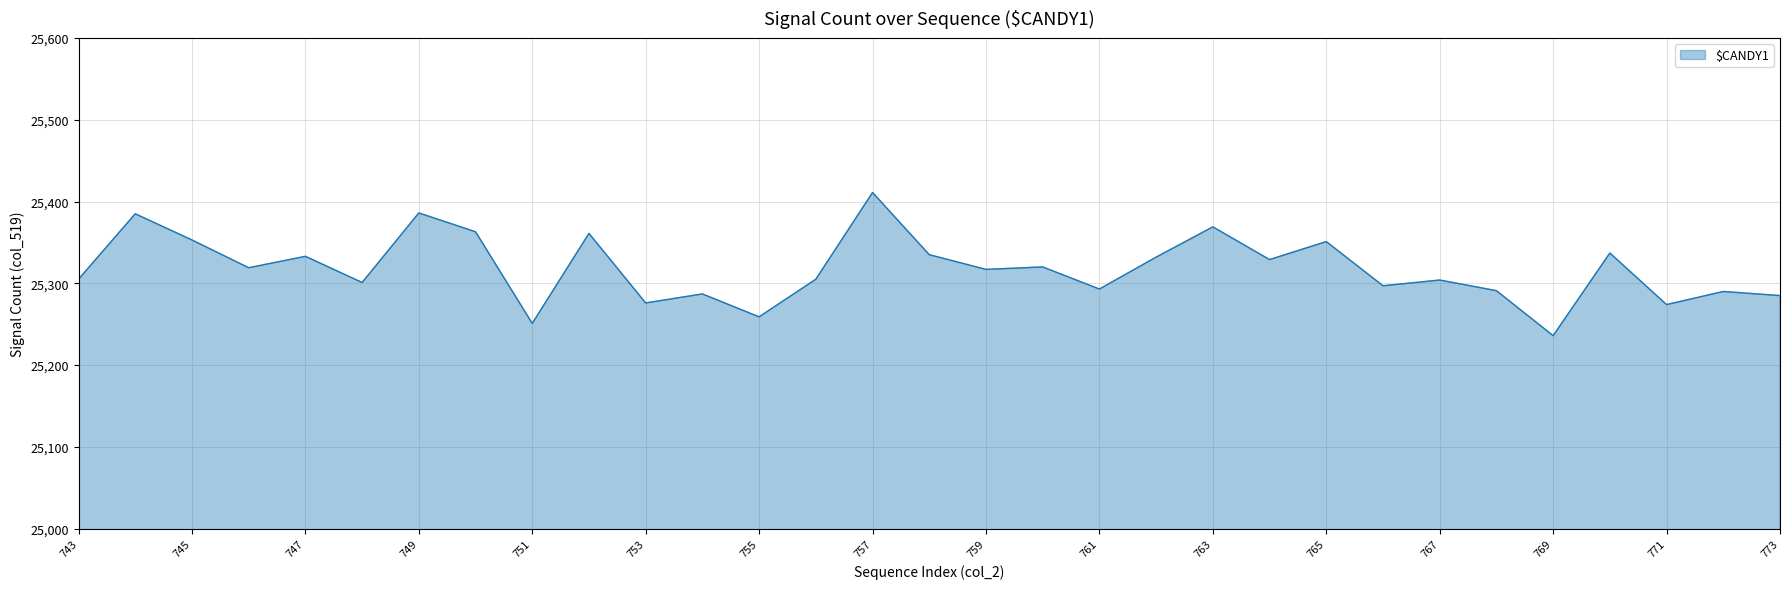

Does the chart have visible grid lines?

Yes